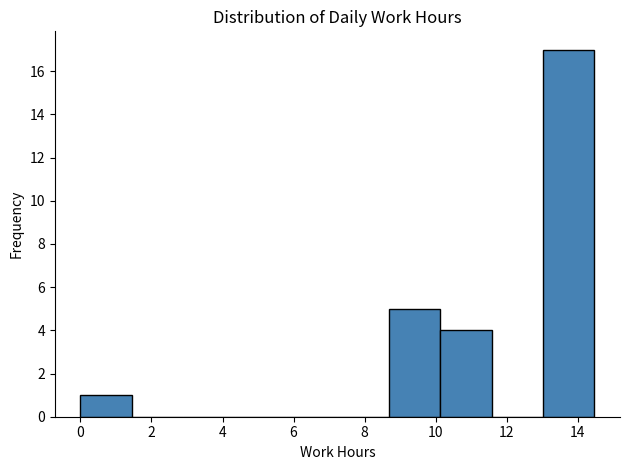

Reading left to right, transcribe this chart: for each bar, give the range it covers on the x-axis and its height. Neither the bar edges nor the heights are printed on the chart, so give them approximately, as read against the axes.

0.0 to 1.4: 1
1.4 to 2.8: 0
2.8 to 4.4: 0
4.4 to 5.8: 0
5.8 to 7.2: 0
7.2 to 8.6: 0
8.6 to 10.2: 5
10.2 to 11.6: 4
11.6 to 13.0: 0
13.0 to 14.4: 17